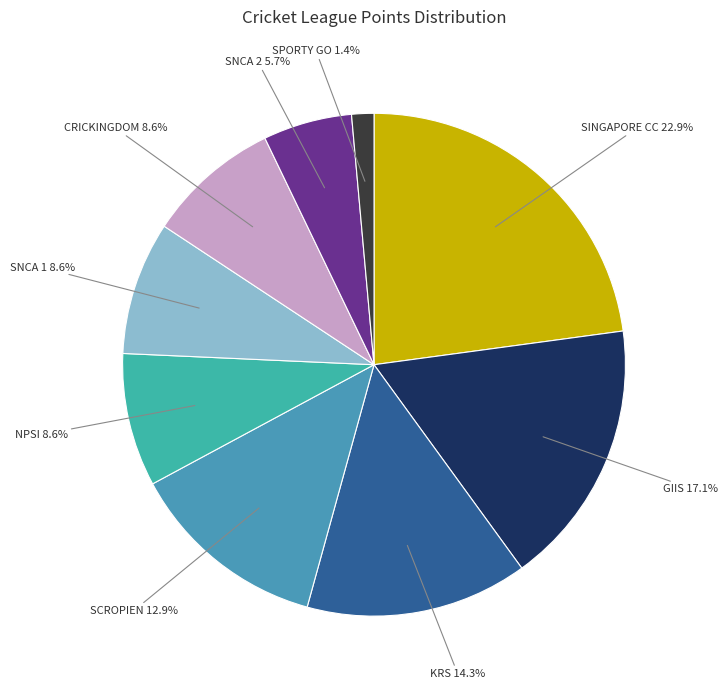

How many slices are in this pie chart?

9